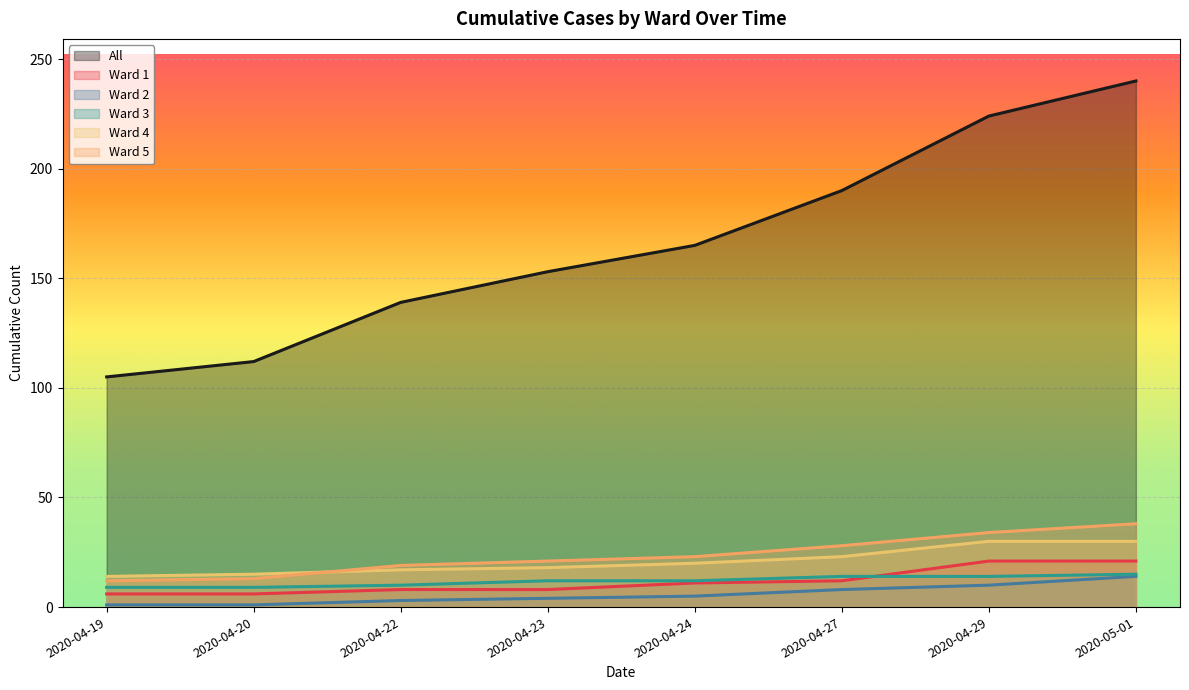

Reading left to right, list all the values displayed in this chart.

All: 105	112	139	153	165	190	224	240
Ward 1: 6	6	8	8	11	12	21	21
Ward 2: 1	1	3	4	5	8	10	14
Ward 3: 9	9	10	12	12	14	14	15
Ward 4: 14	15	17	18	20	23	30	30
Ward 5: 12	13	19	21	23	28	34	38